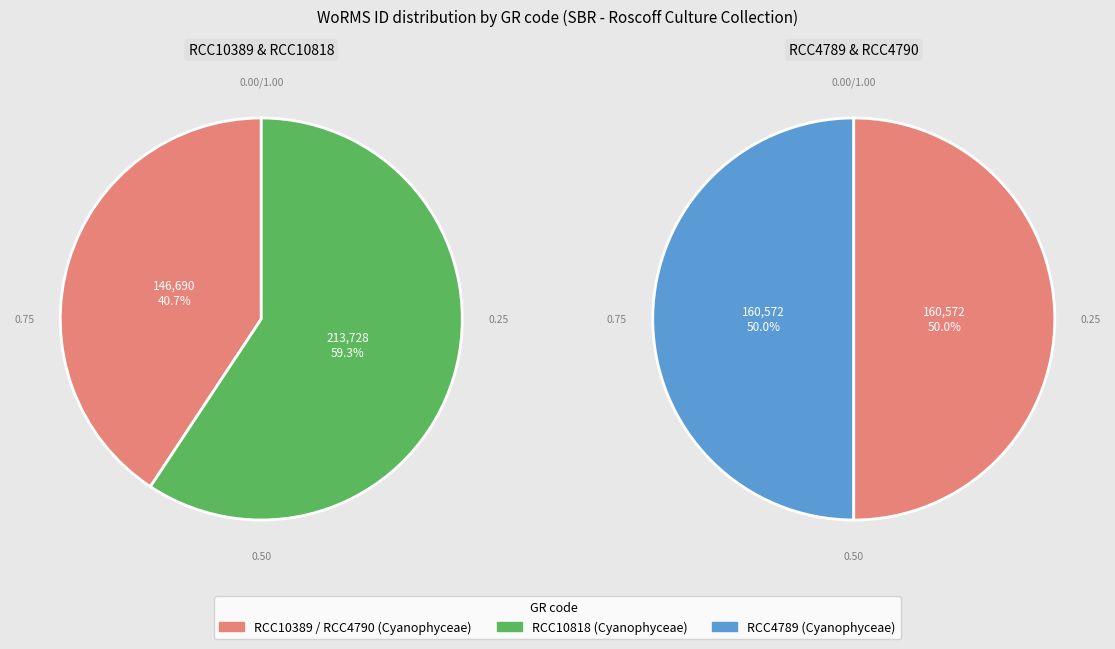

Do RCC10818 and RCC4789 together represent more than half of the pie?

Yes